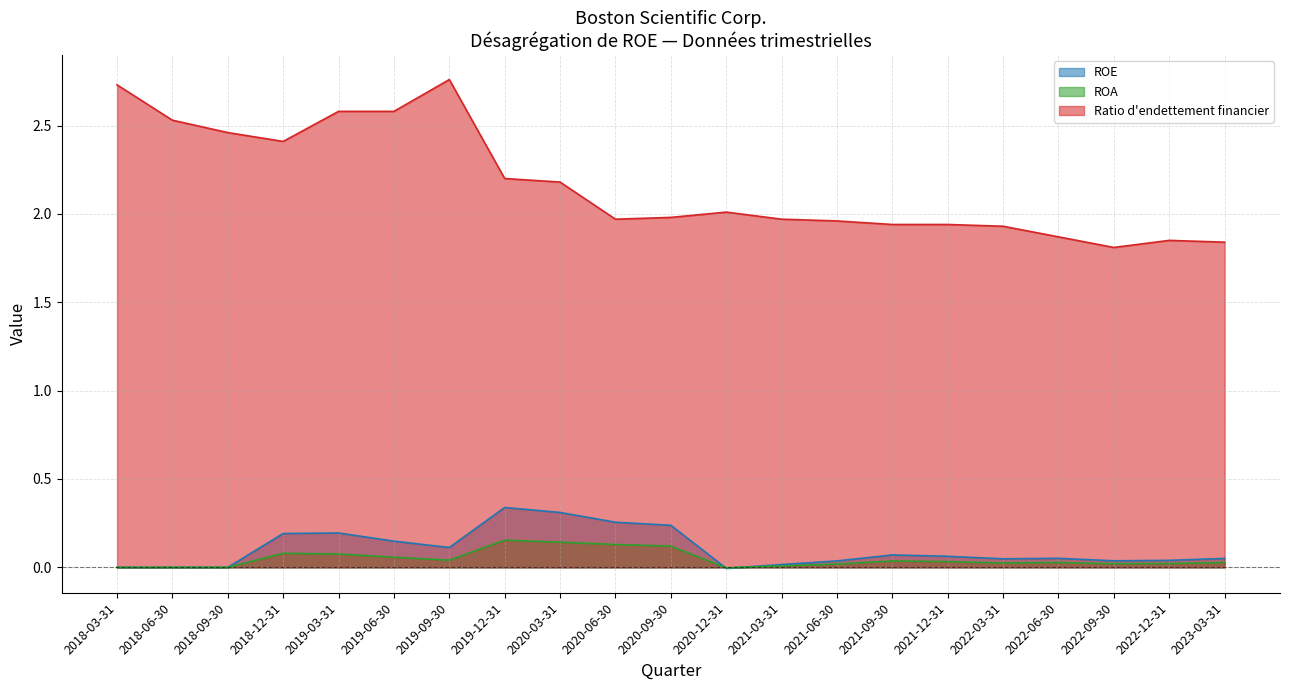

True or false: Ratio d'endettement financier has more than 2 interior local peaks.

True